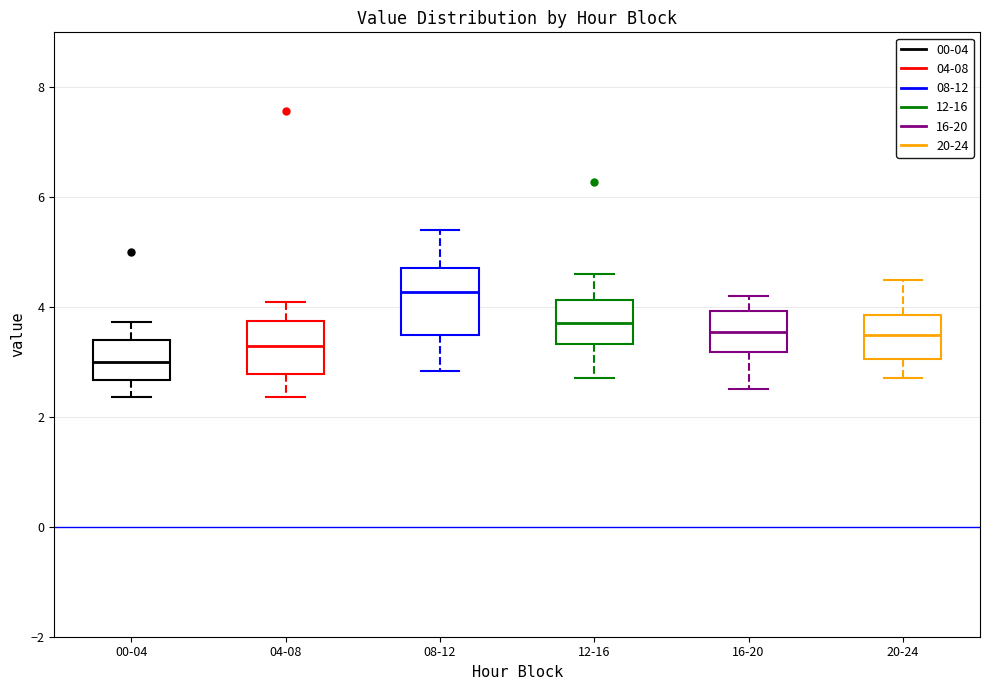

Which box has the highest median line?

08-12